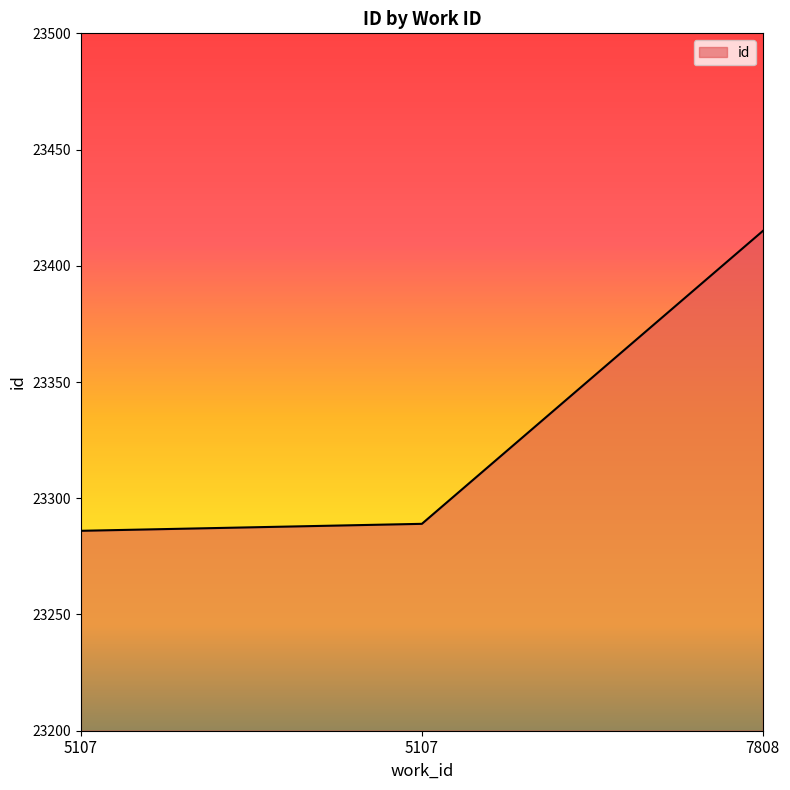

How many categories are shown in the chart?

3